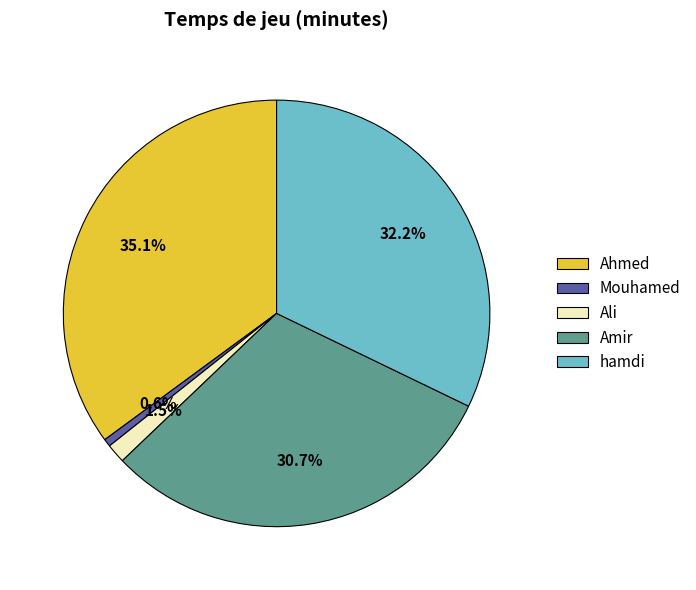

To the nearest percent, what is the combined percentage of Ahmed and hamdi?

67%